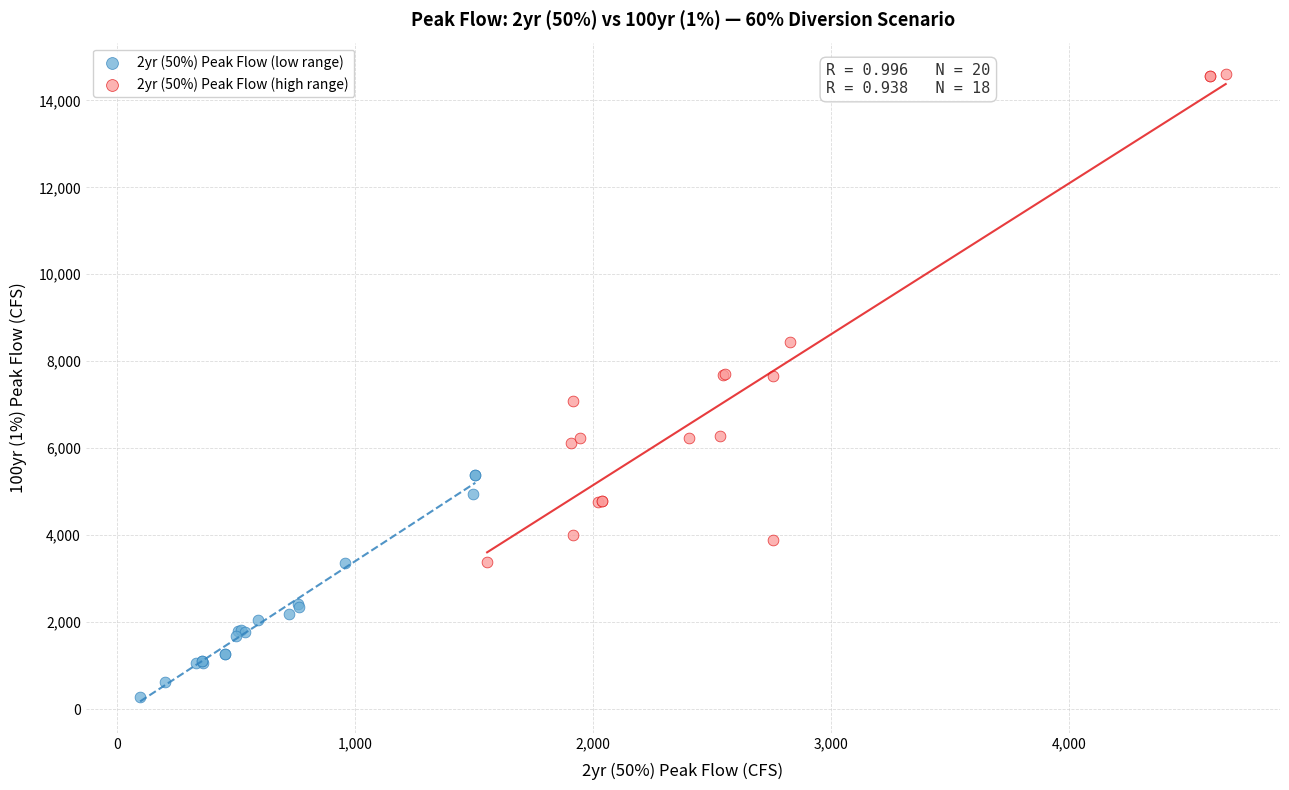

Which series reaches the minimum Y coordinate?

2yr (50%) Peak Flow (low range)